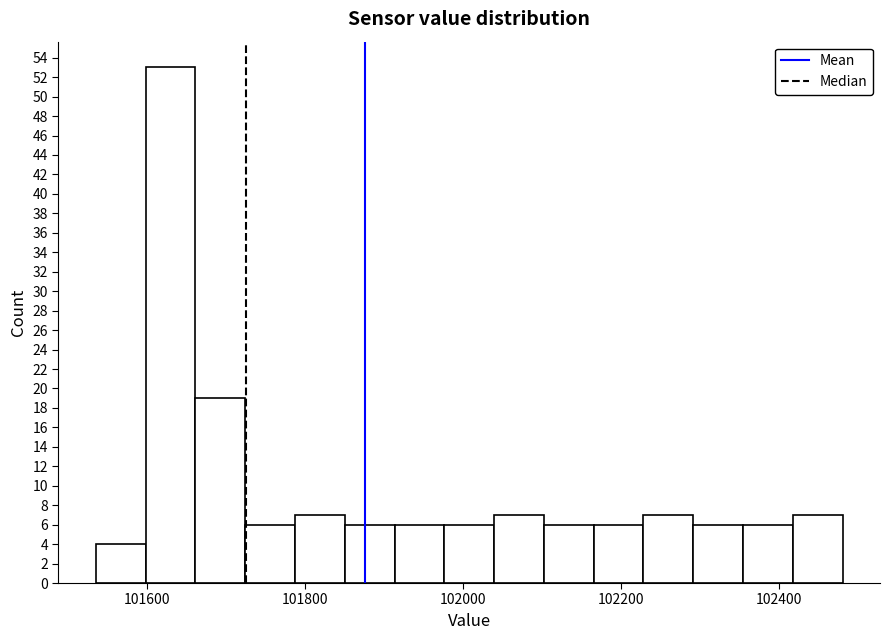

Read against the x-axis, roughly where is the centre of the tallest bar?

101640